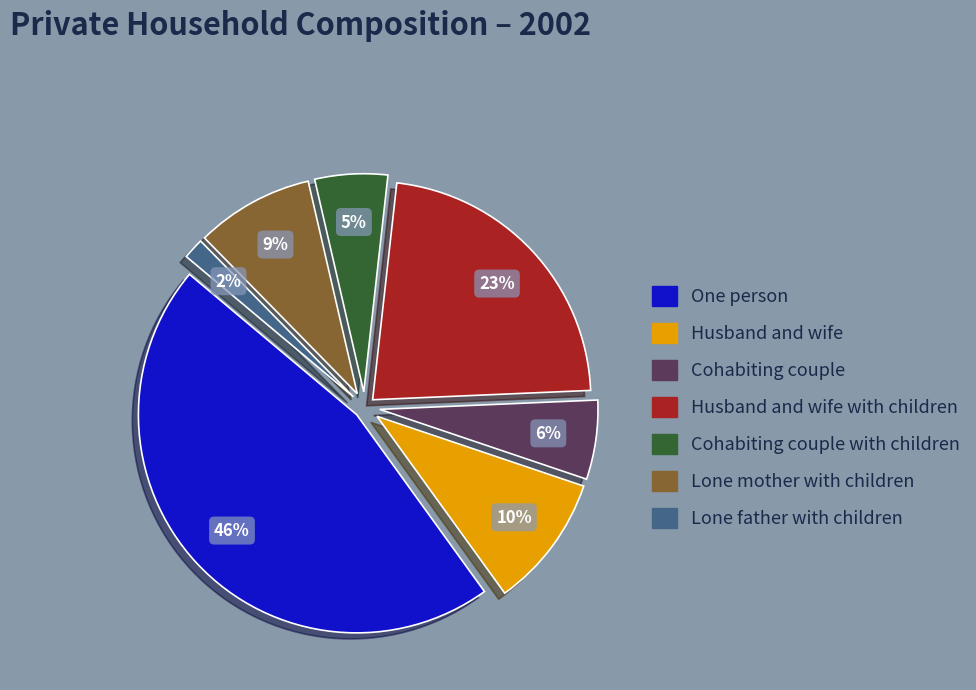

What is the ratio of the value at Cohabiting couple to the value at Husband and wife with children?

0.3